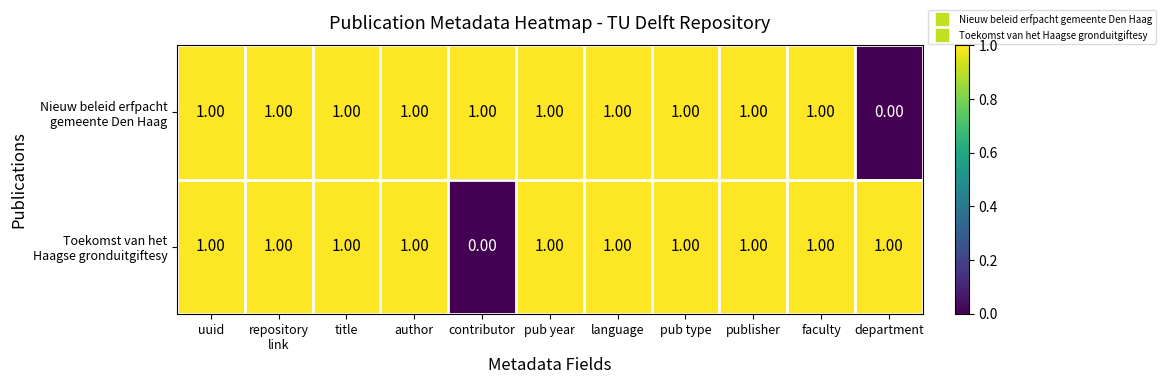

At which category is the sum across all series the highest?

uuid